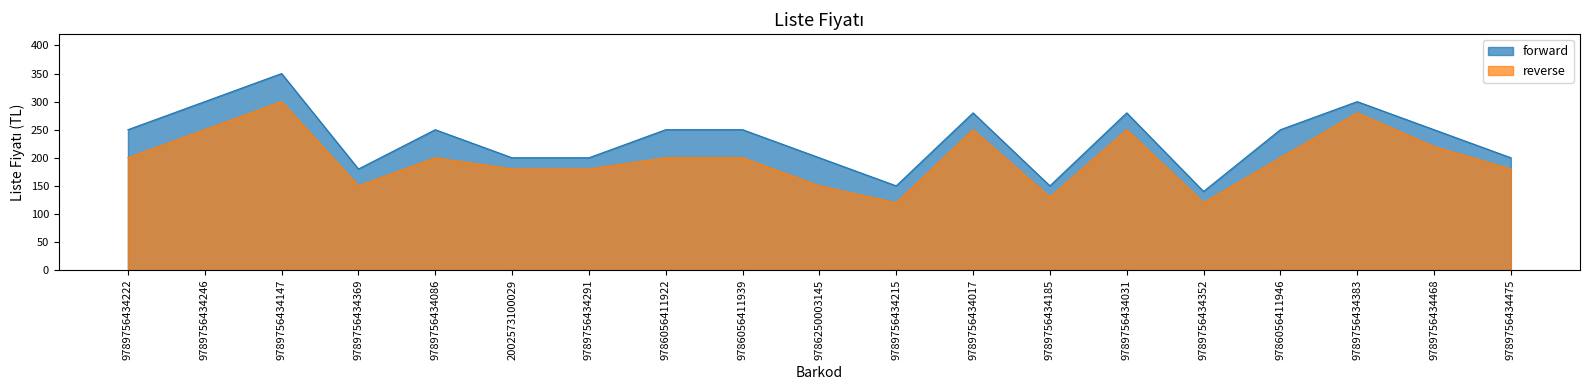

How many data points in forward are less than 250?

8